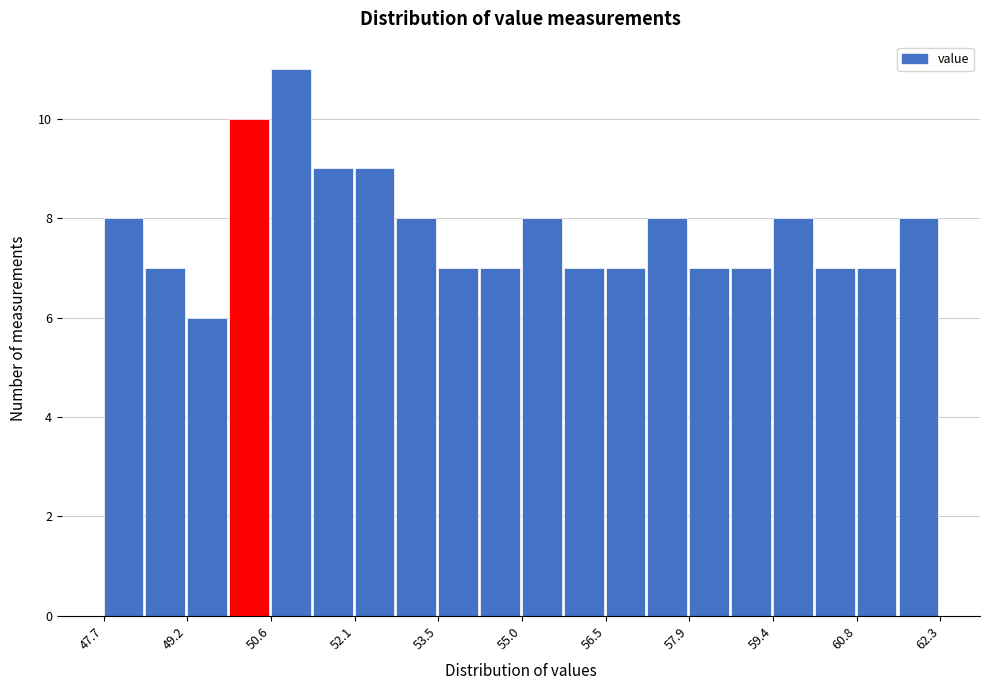

Around what value on the x-axis is the tallest bar? Give the approximate position of its centre, as read against the axis.

51.0